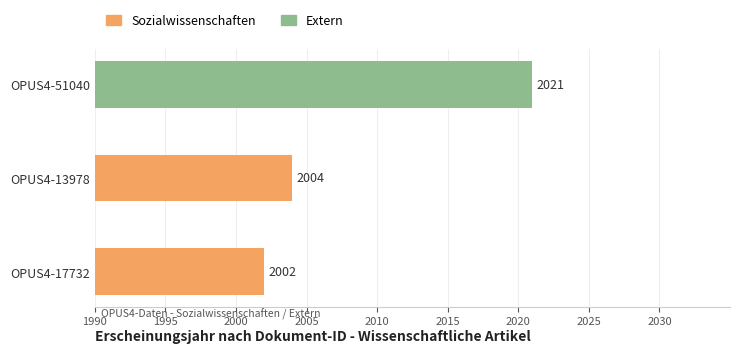

Which category has the lowest value across all series?

OPUS4-17732